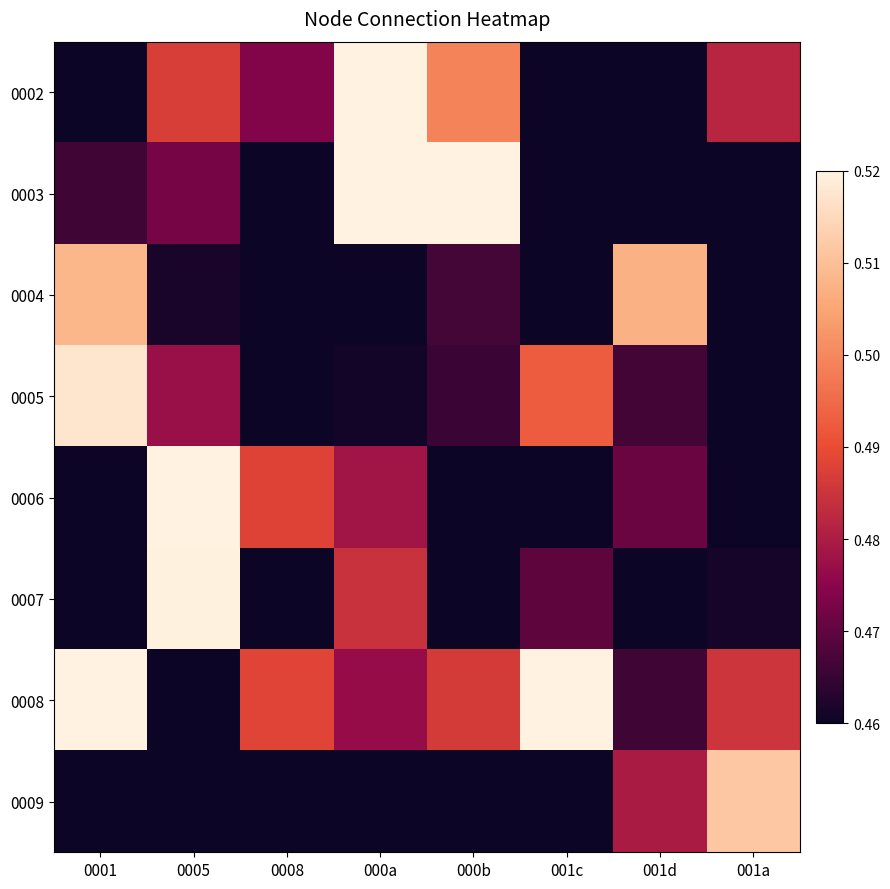

Between 0001 and 0008, which series saw the biggest shift?

0005